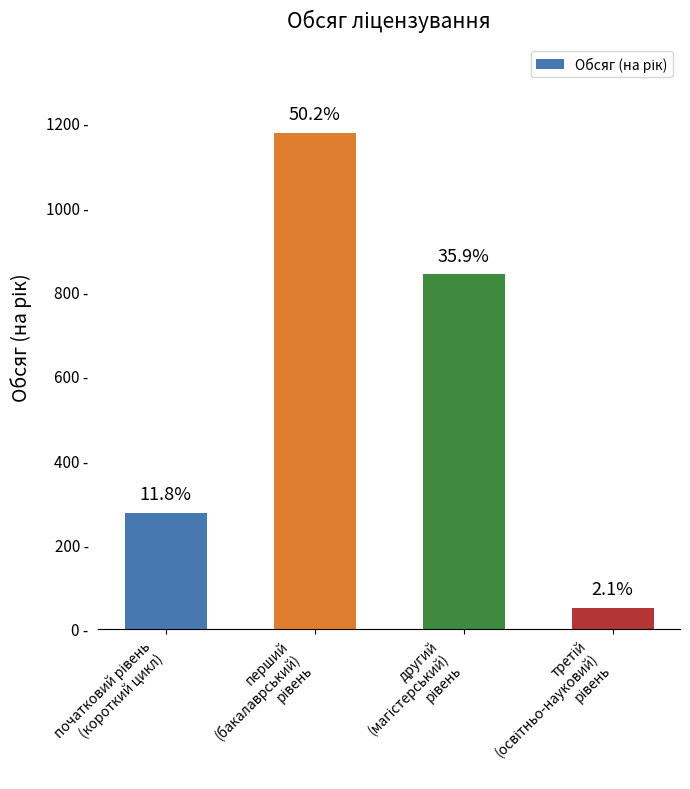

Are the bars horizontal?

No